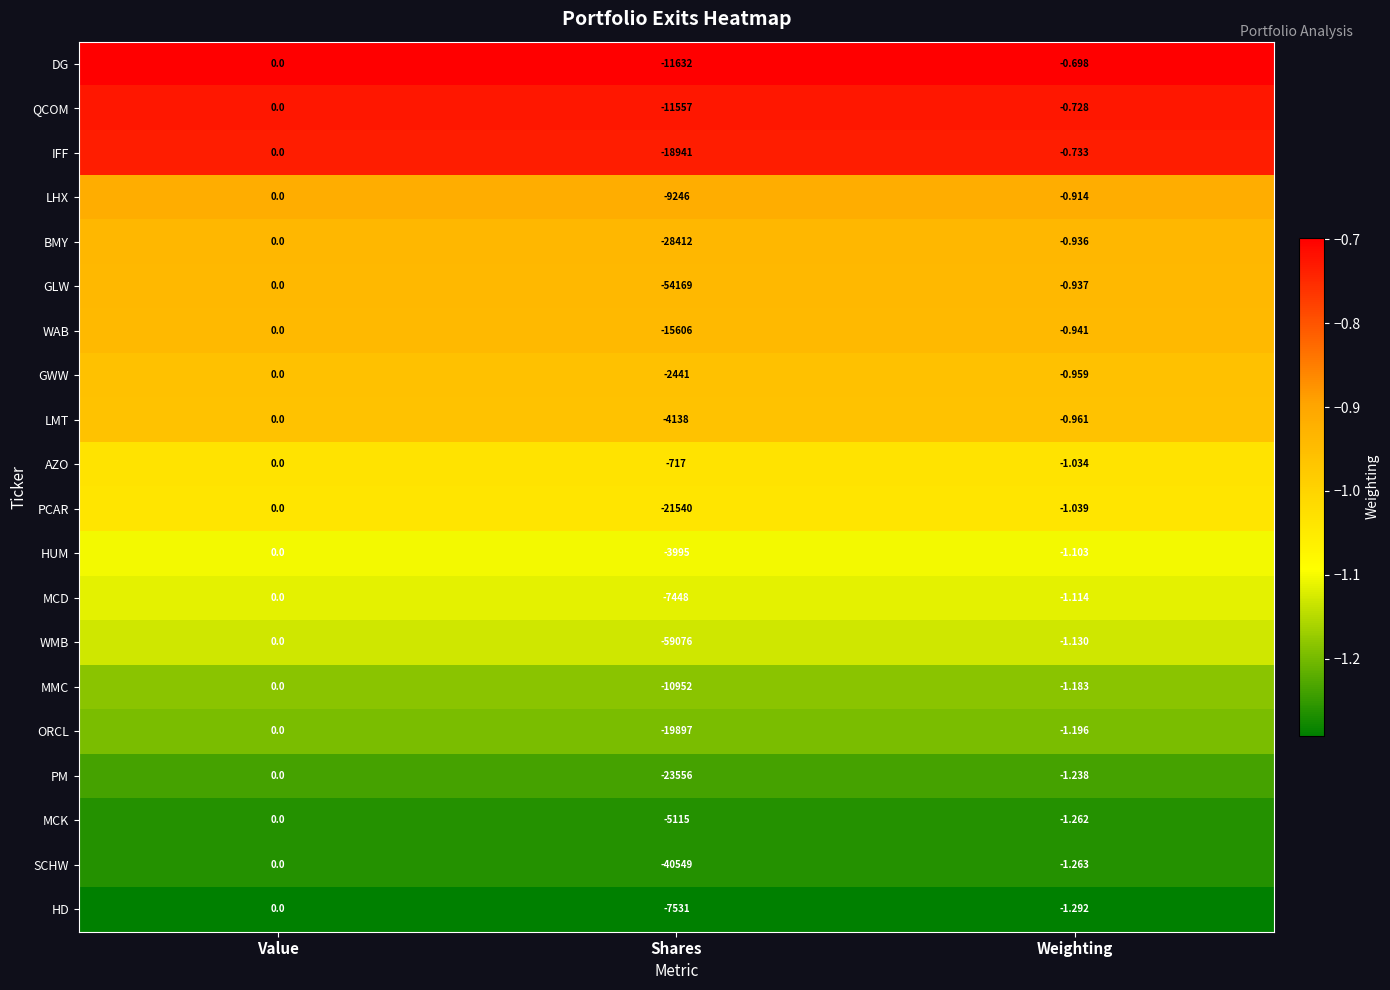

At which label does IFF reach its peak?

Value